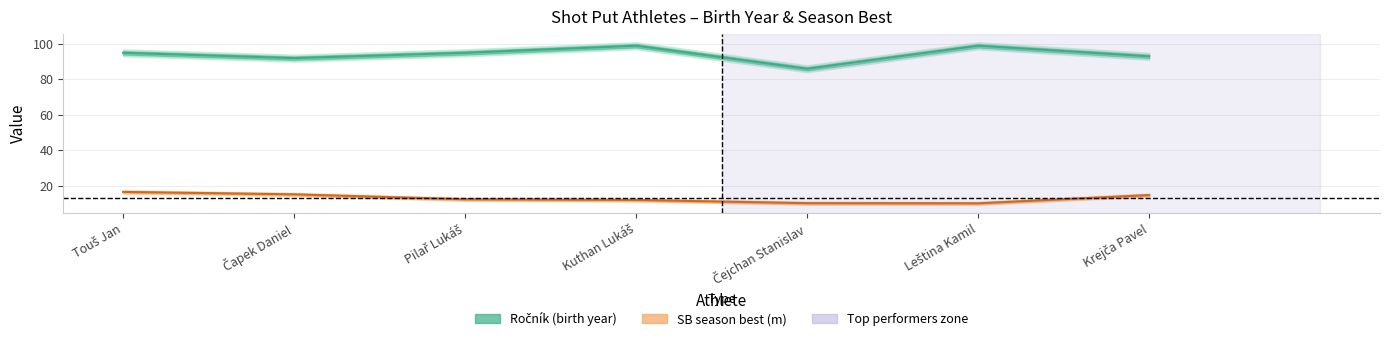

True or false: Ročník and SB cross at least once.

False